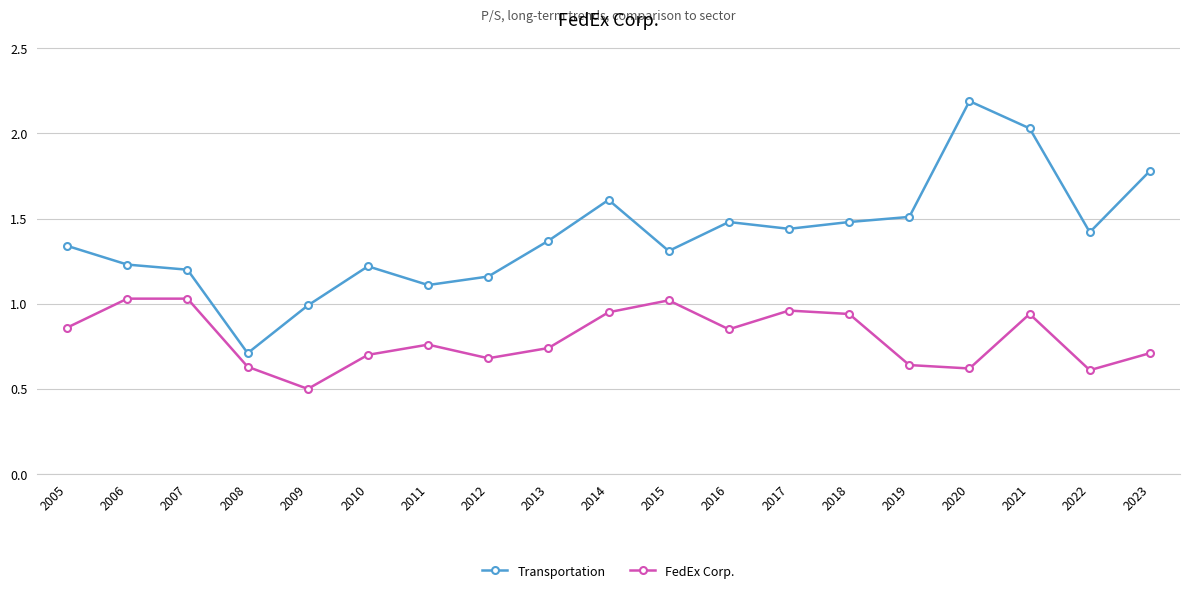

Which series changed the most between 2019 and 2021?

Transportation